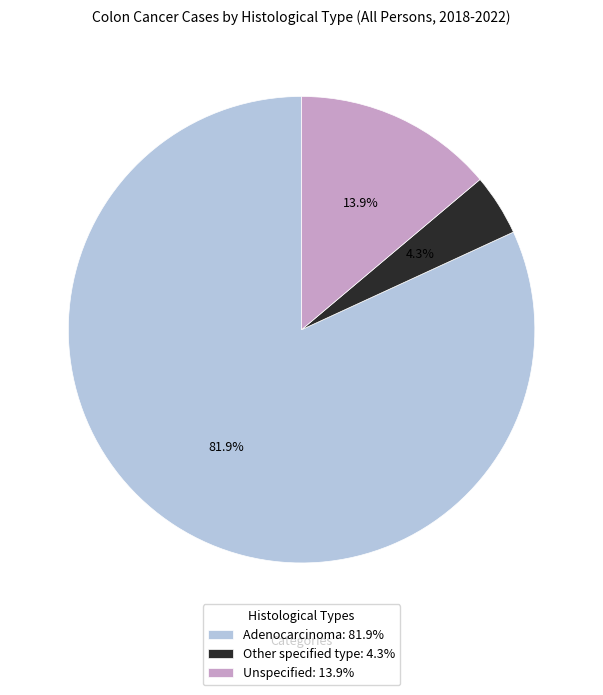

To the nearest percent, what percentage of the pie is Adenocarcinoma?

82%